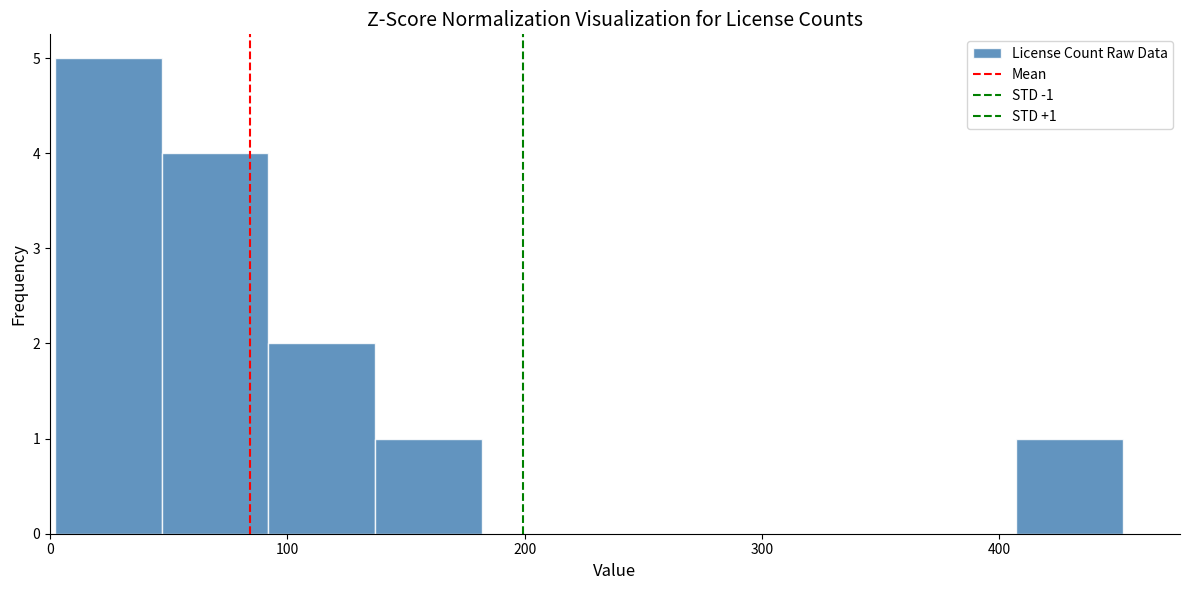

Over which range of the x-axis is the bar tallest?

2 to 47